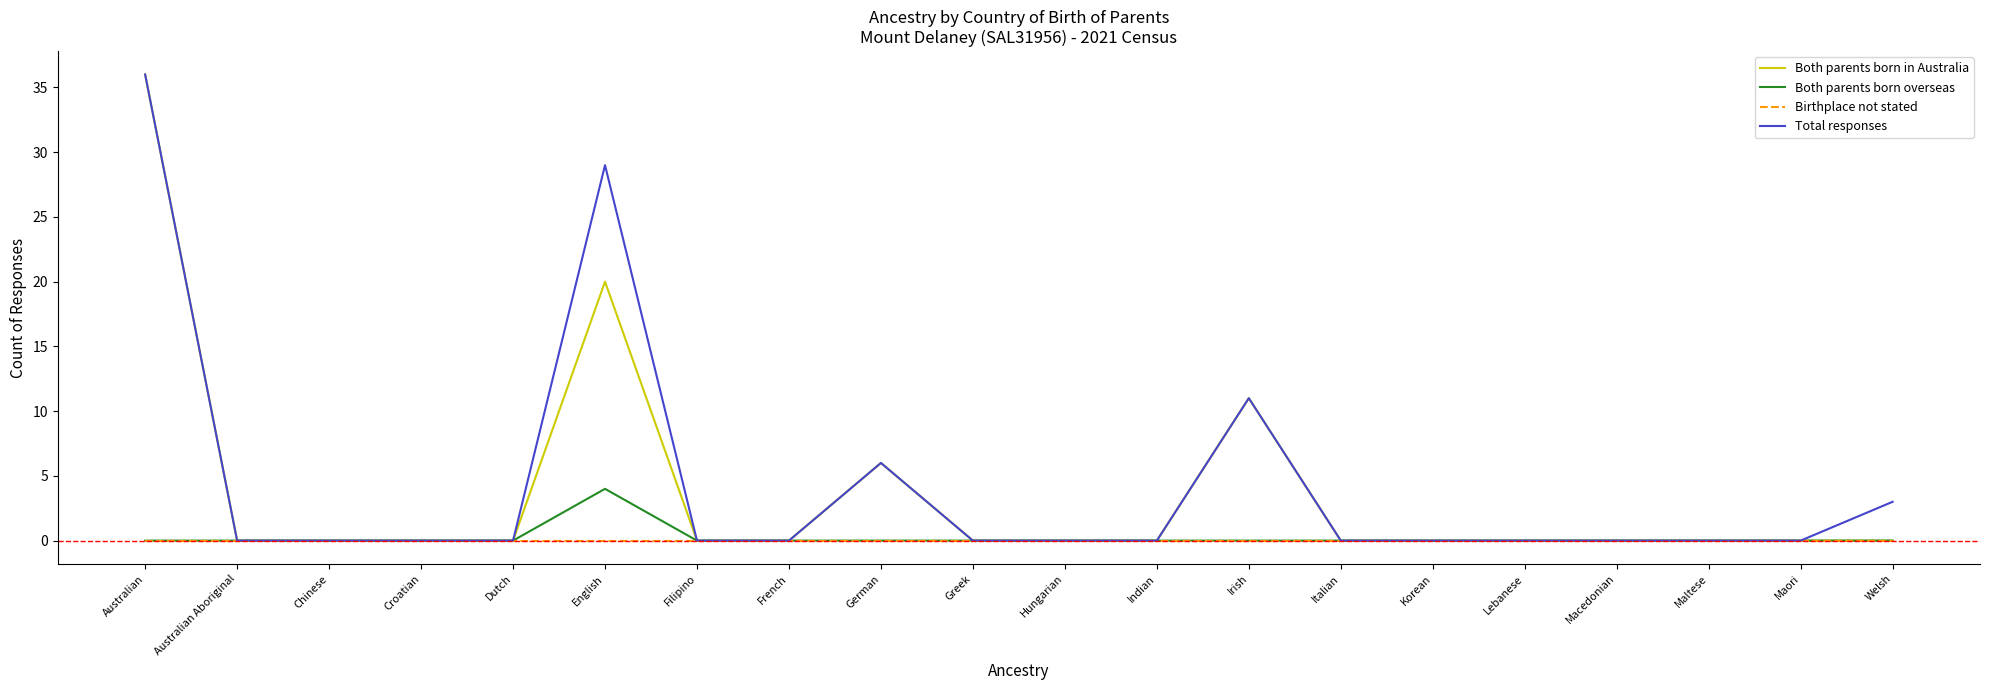

In Both parents born in Australia, how many points are higher than both neighbors (excluding endpoints)?

3